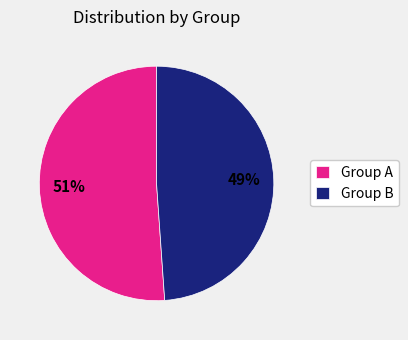

Rank the categories by value from lowest to highest.

Group B, Group A